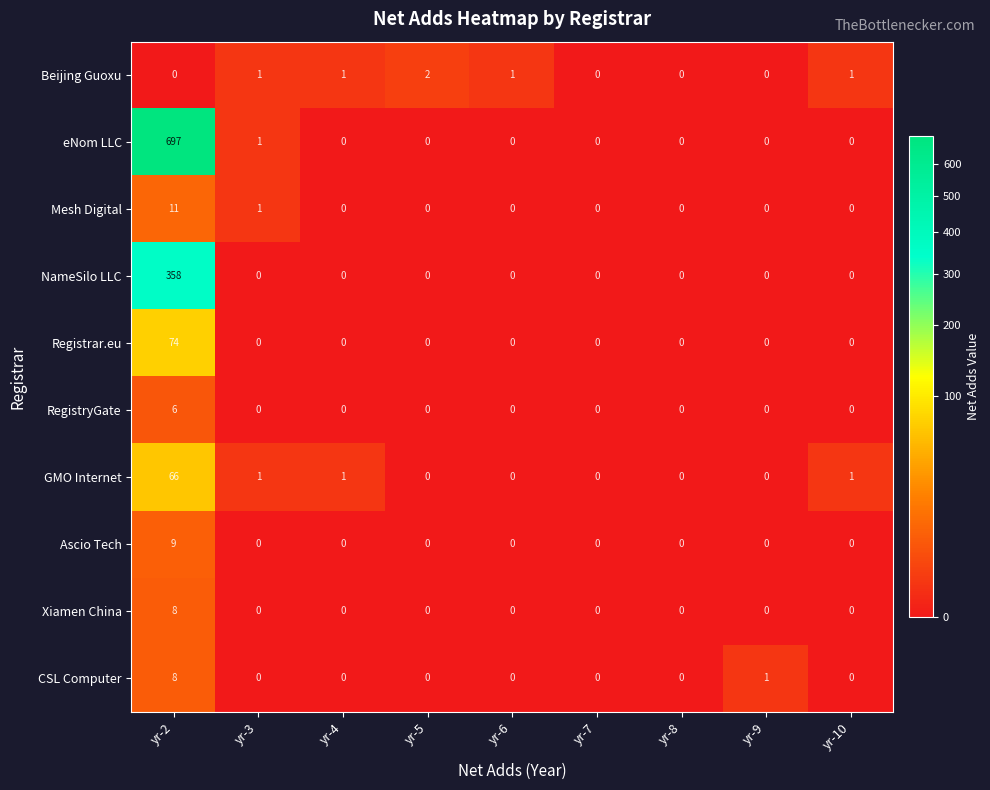

At which label does Beijing Guoxu reach its peak?

yr-5